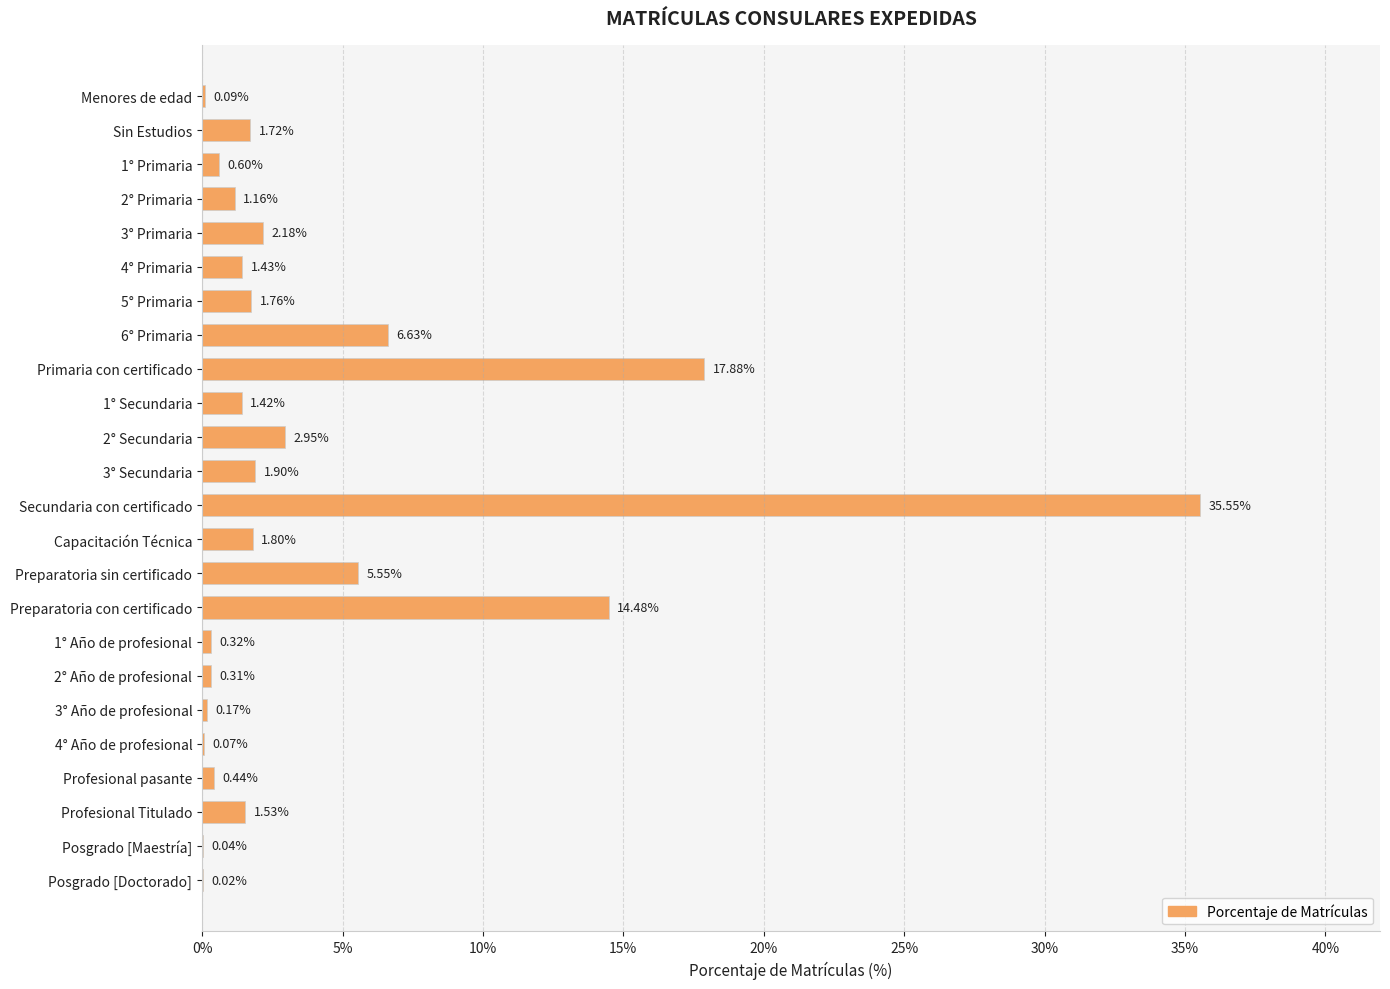

What is the sum of all values?

100.0